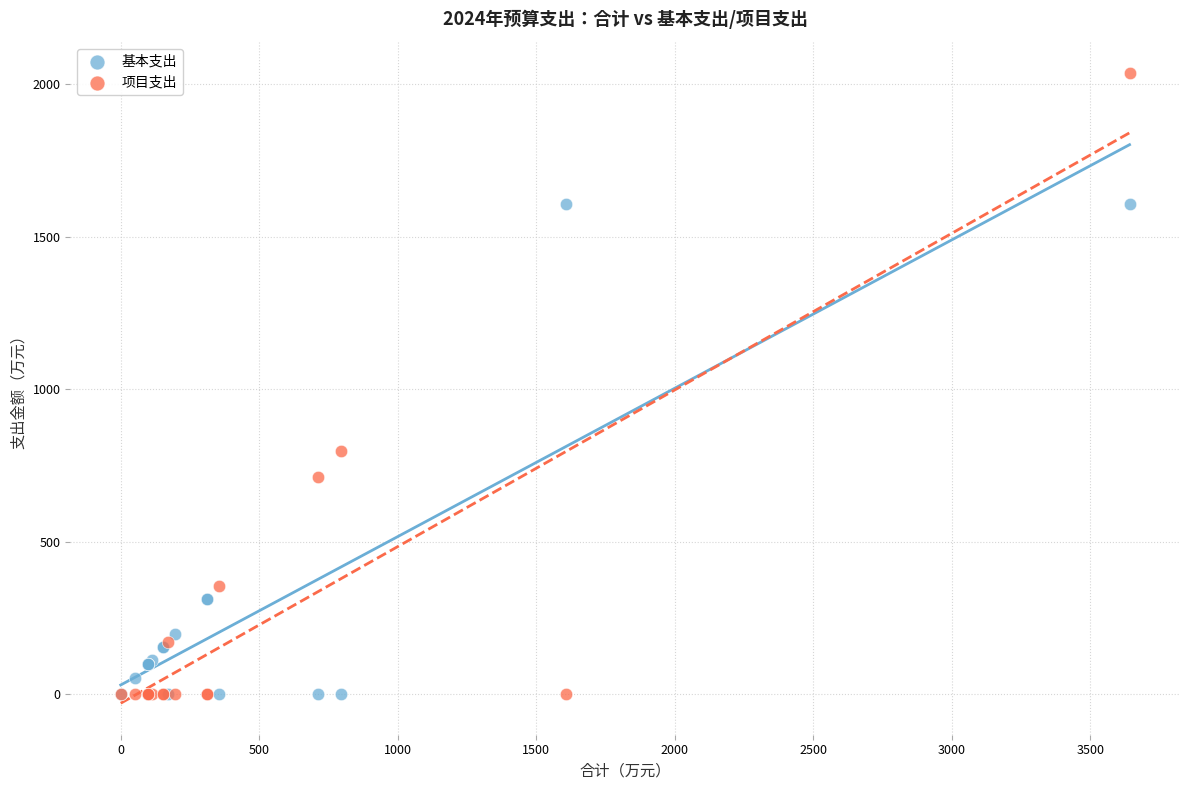

Which series contains the highest Y value?

项目支出